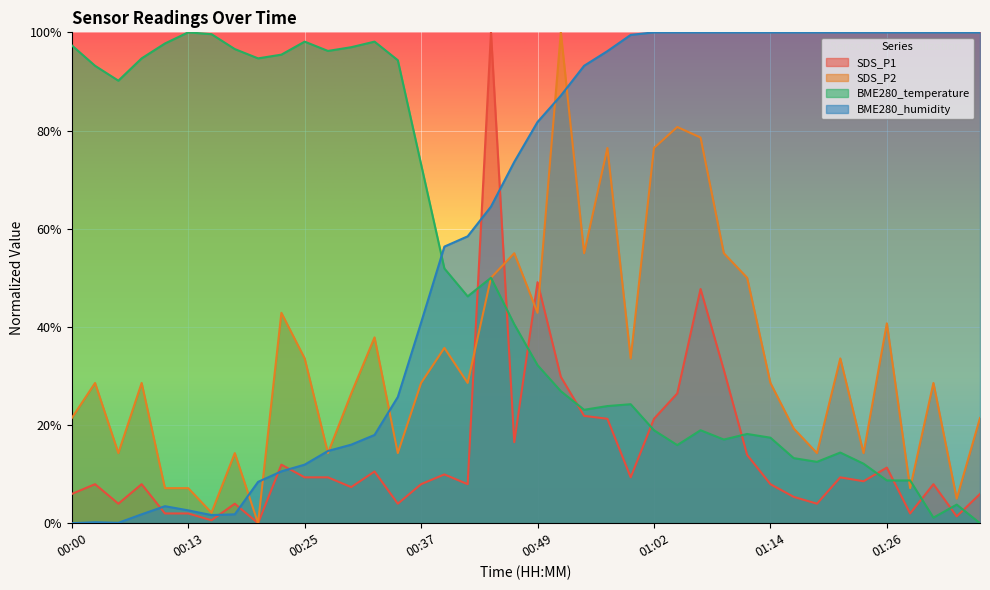

Does the chart display data point markers on the line(s)?

No